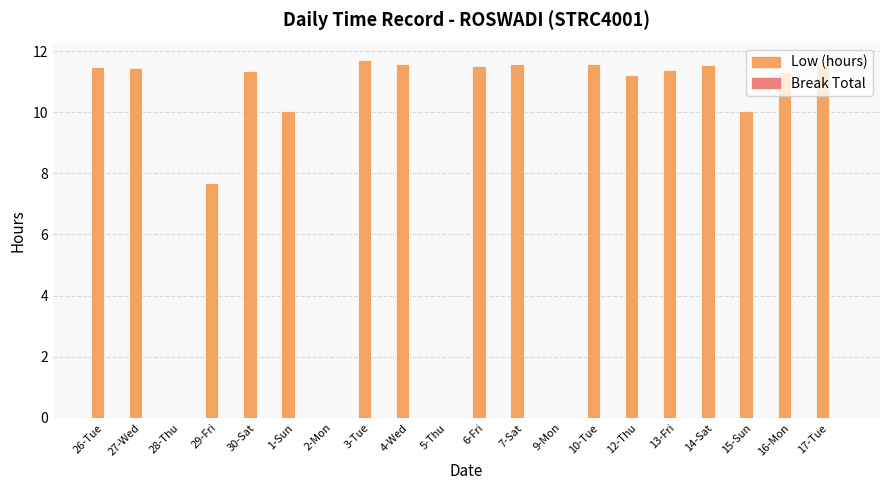

How many data points does each series have?

20